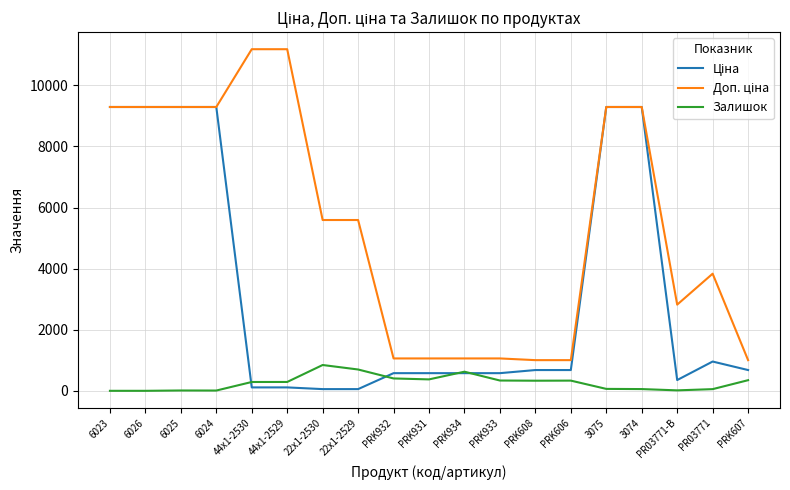

What is the highest value of the Залишок series?

845.0